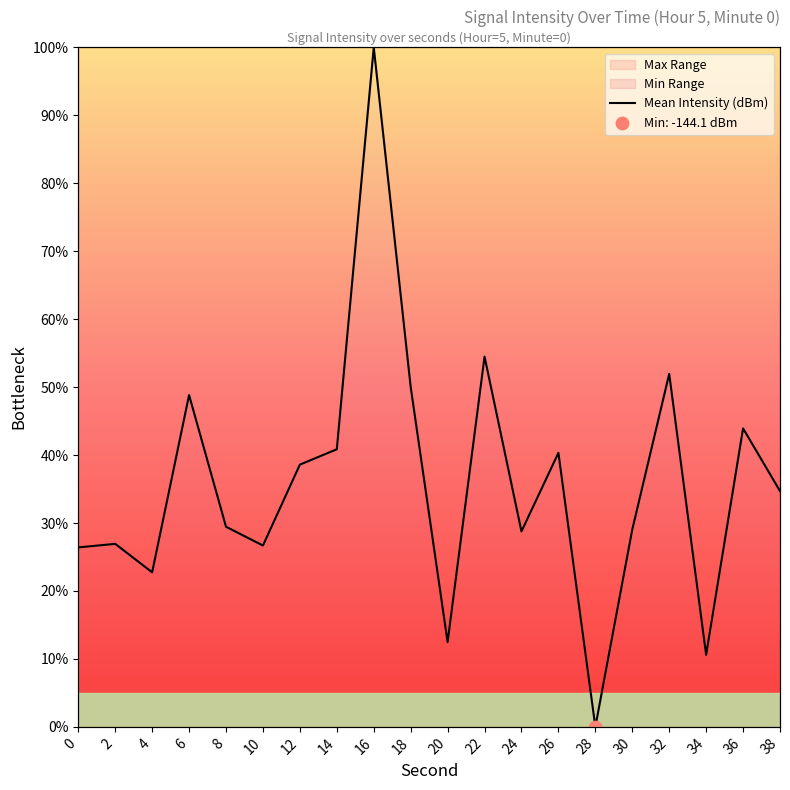

Between 32 and 16, which is larger?

16